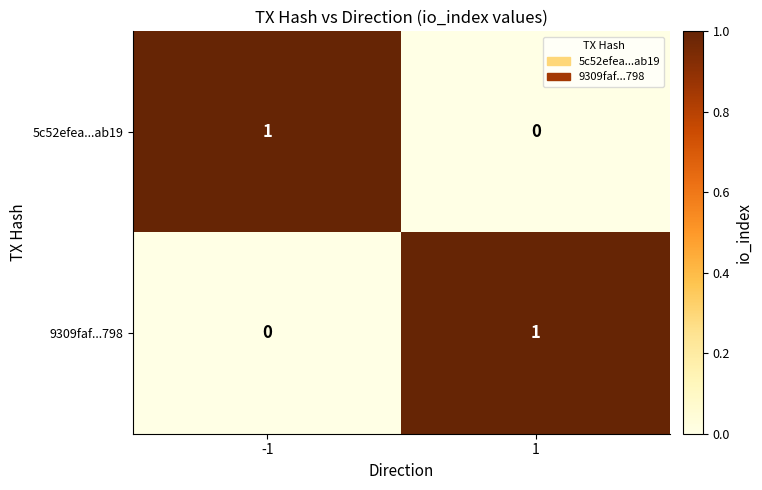

At 1, list the series in order from smallest to largest.

5c52efea...ab19, 9309faf...798